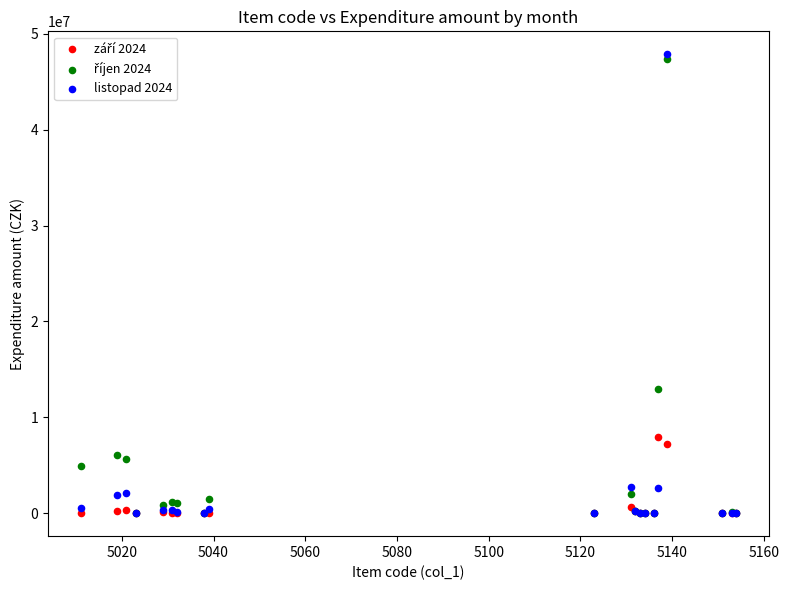

Across all series, what Y value is closest to 23932941?

12955594.8